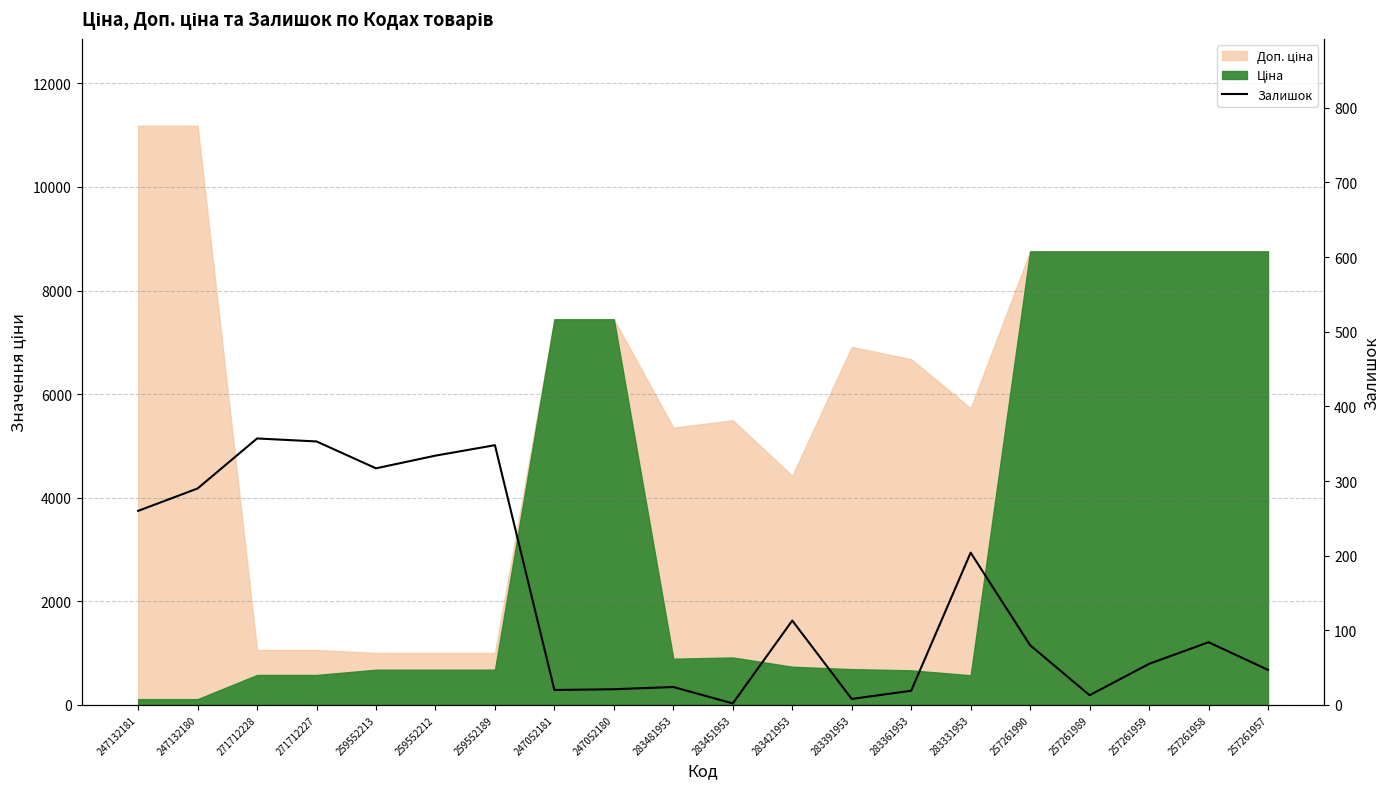

List the labels in order of value, smallest first.

283451953, 283391953, 257261989, 283361953, 247052181, 247052180, 283481953, 257261957, 257261959, 257261990, 257261958, 283421953, 283331953, 247132181, 247132180, 259552213, 259552212, 259552189, 271712227, 271712228